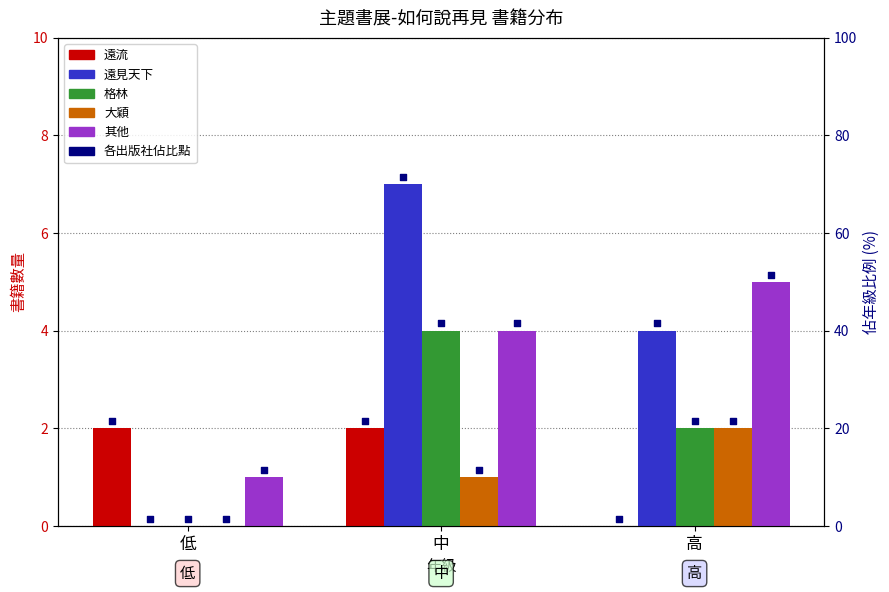

Which series has the widest spread of Y values?

遠見天下